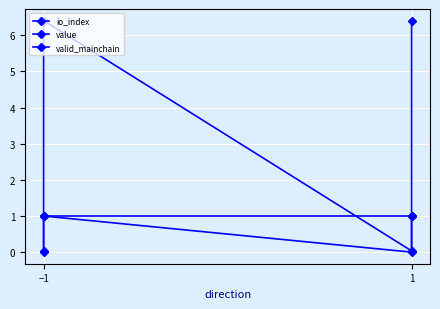

The valid_mainchain series shows 1.6 at 1. True or false?

False